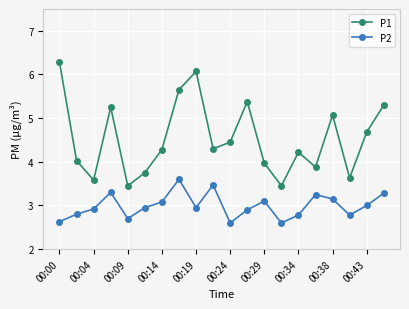

Count the number of categories in the chart.

20